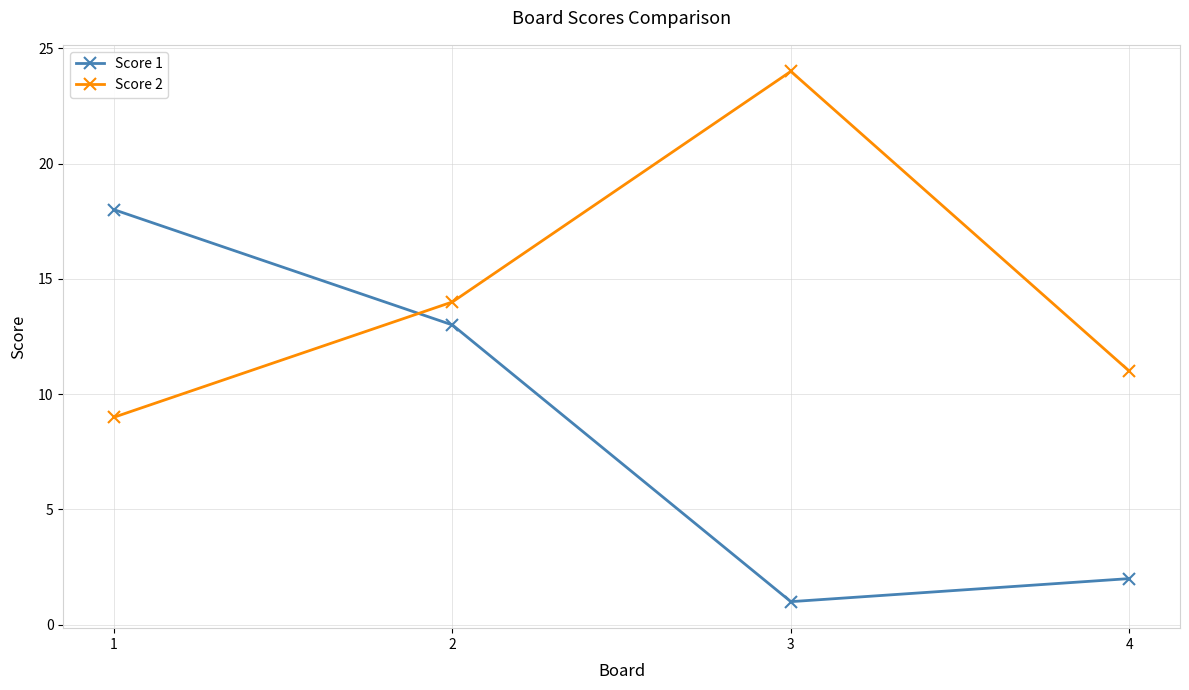

What is the spread (max minus min) of values at 3?

23